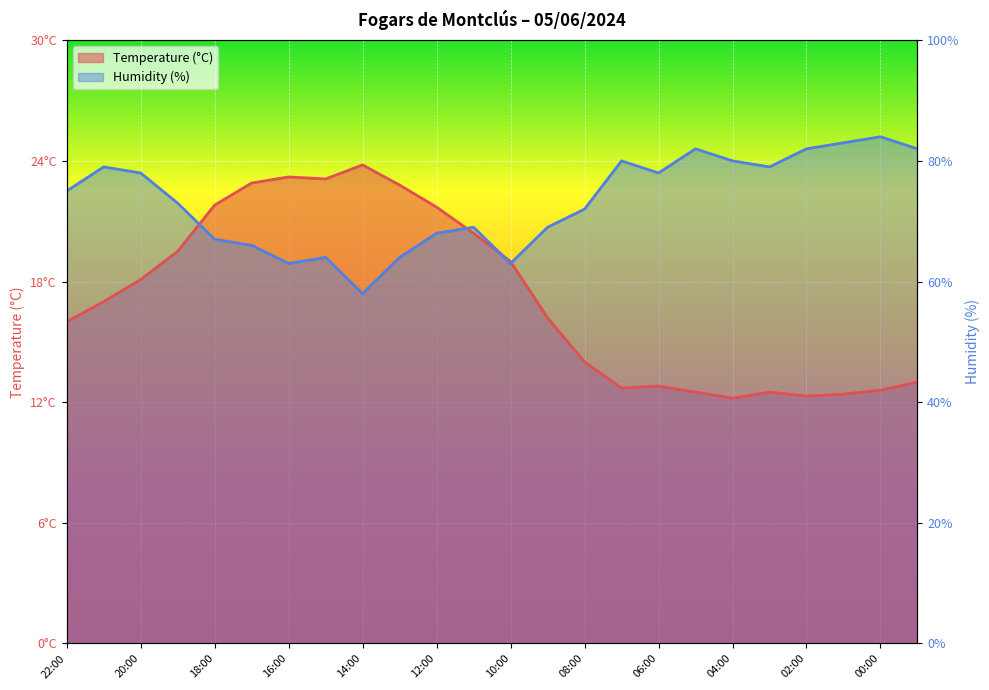

List the labels in order of Humidity (%) value, largest first.

00:00, 01:00, 05:00, 02:00, 23:00, 07:00, 04:00, 21:00, 03:00, 20:00, 06:00, 22:00, 19:00, 08:00, 11:00, 09:00, 12:00, 18:00, 17:00, 15:00, 13:00, 16:00, 10:00, 14:00